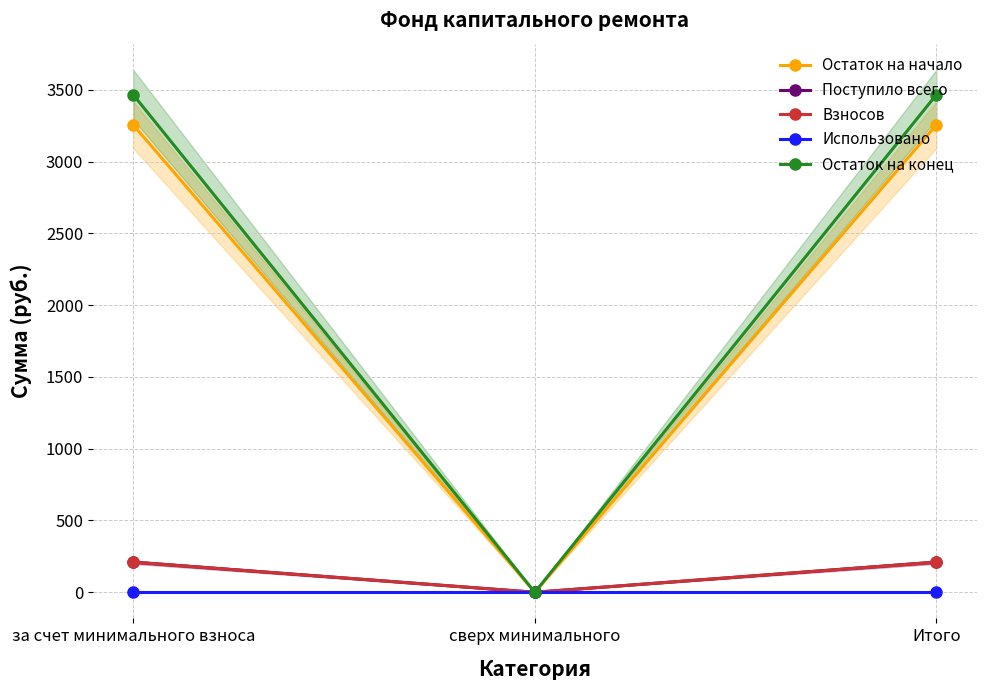

How many lines are shown in the chart?

5